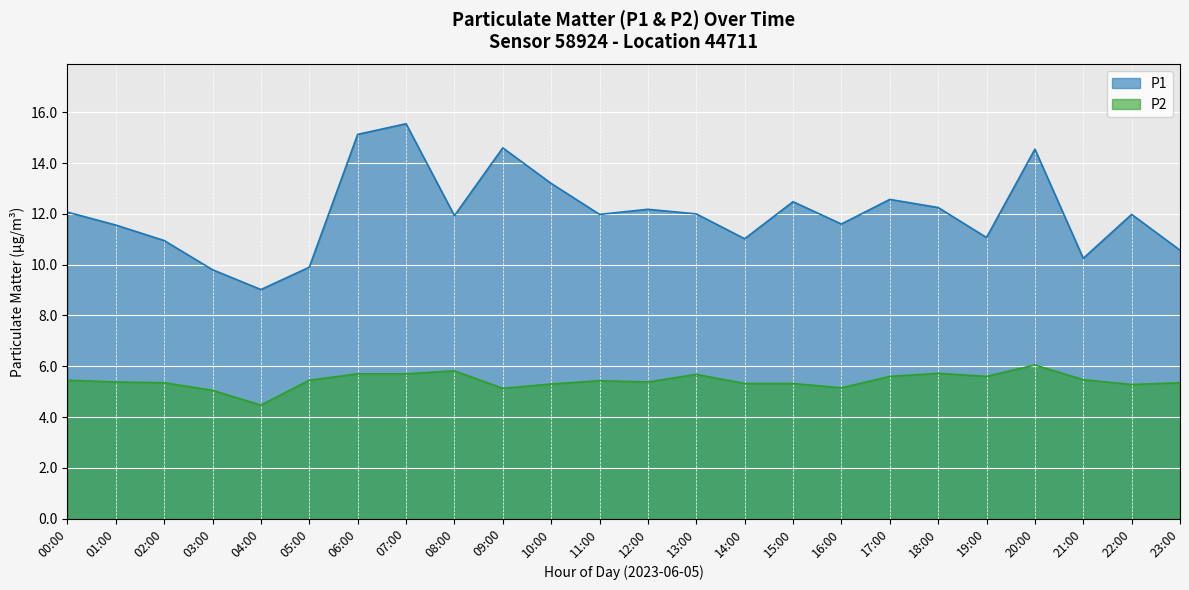

Rank the series by their average value, from highest to lowest.

P1, P2